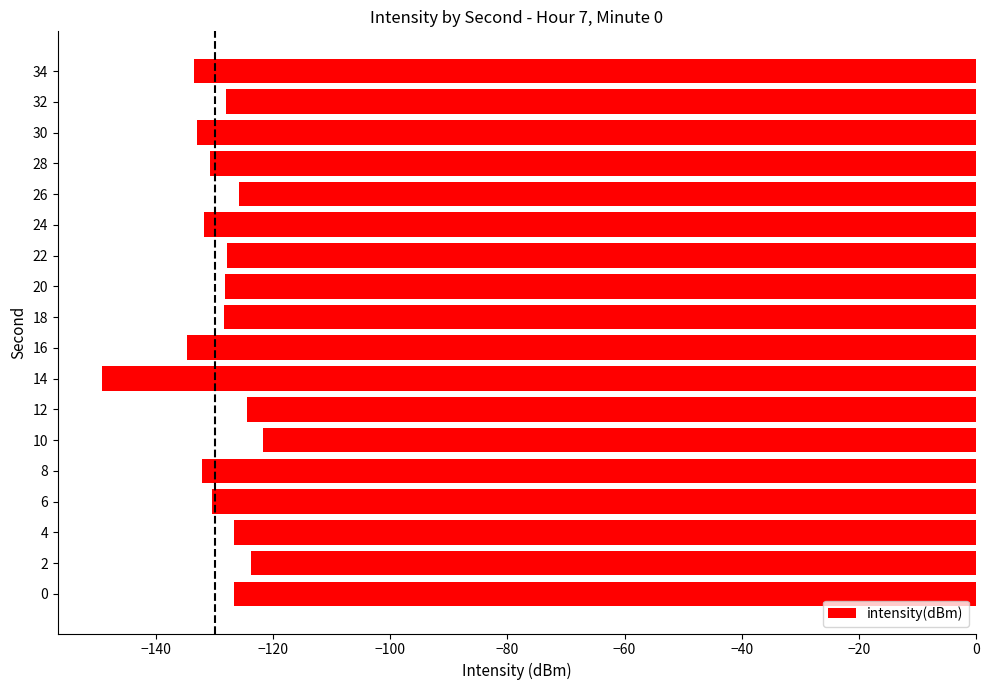

Read the value at 26.

-125.7